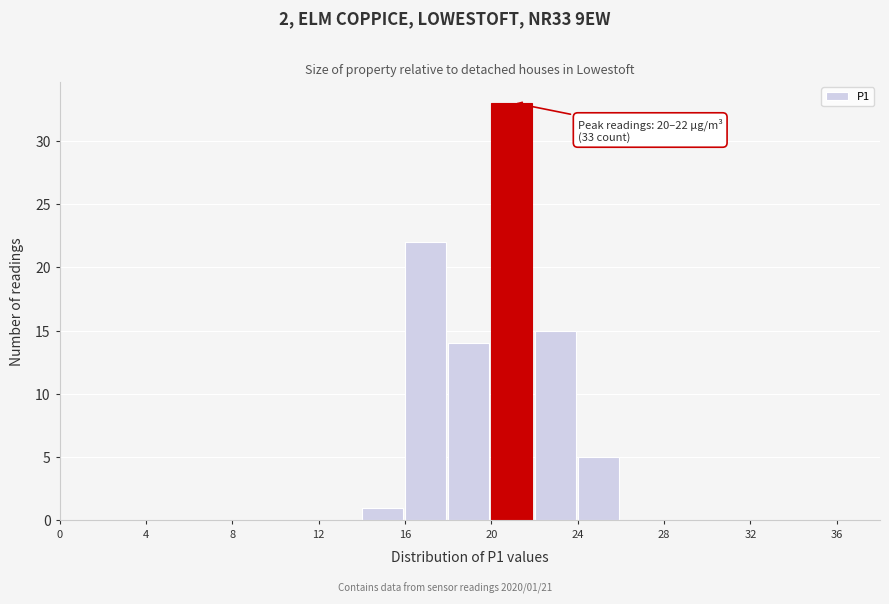

Which range on the x-axis has the tallest bar?

20 to 22